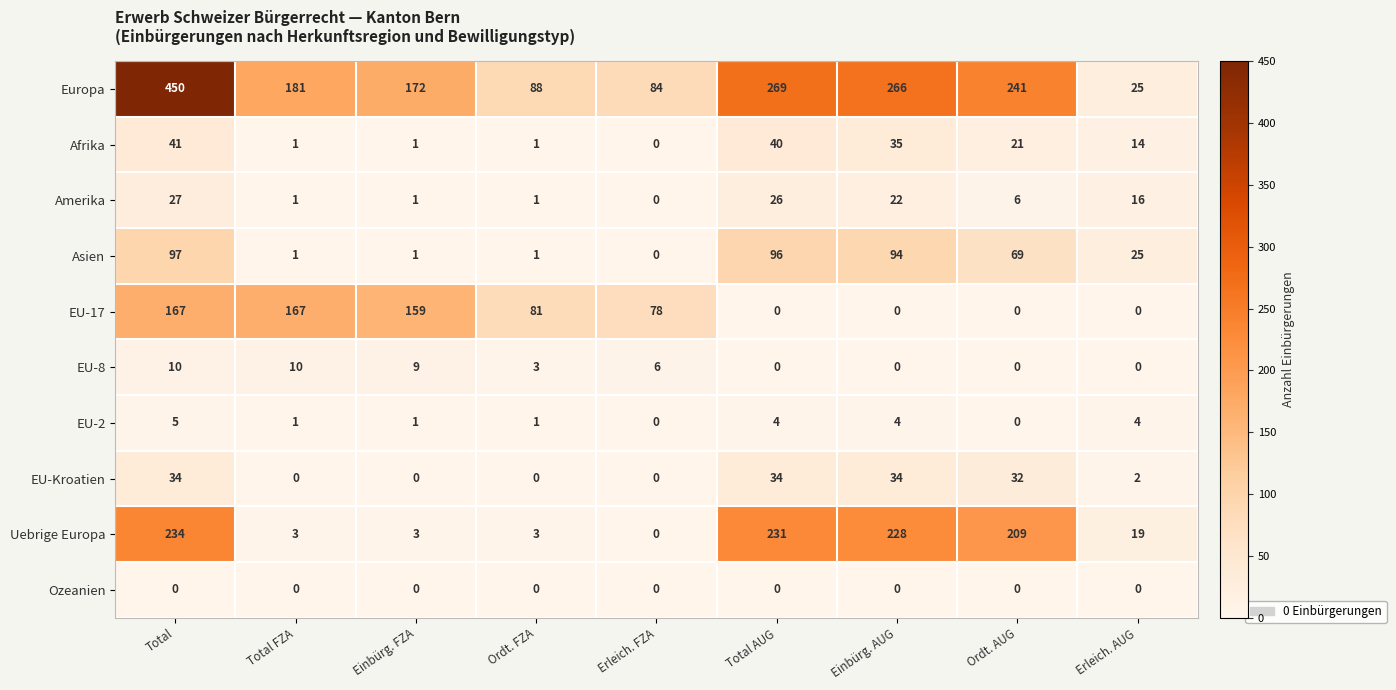

At how many categories does at least one series exceed 254?

3